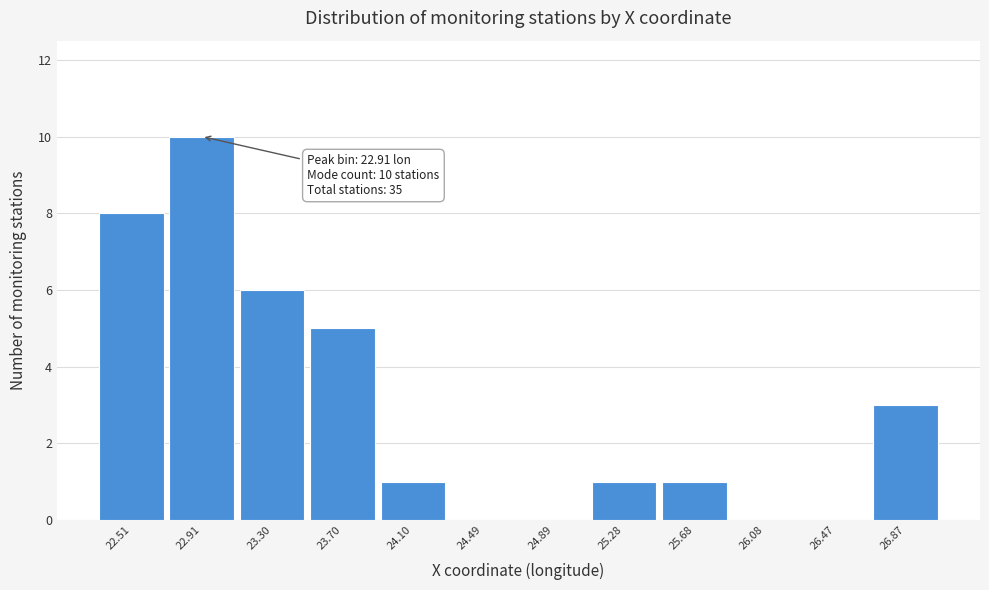

Reading left to right, list all the values displayed in this chart.

22.51=8	22.91=10	23.30=6	23.70=5	24.10=1	24.49=0	24.89=0	25.28=1	25.68=1	26.08=0	26.47=0	26.87=3